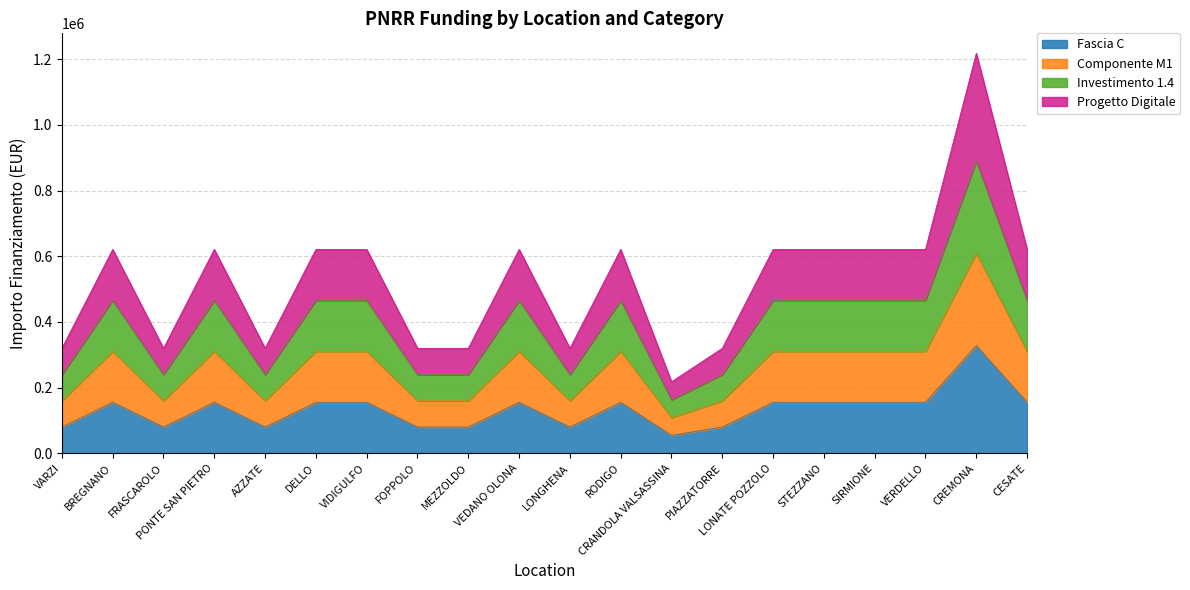

Which has a higher value, VIDIGULFO or PIAZZATORRE?

VIDIGULFO